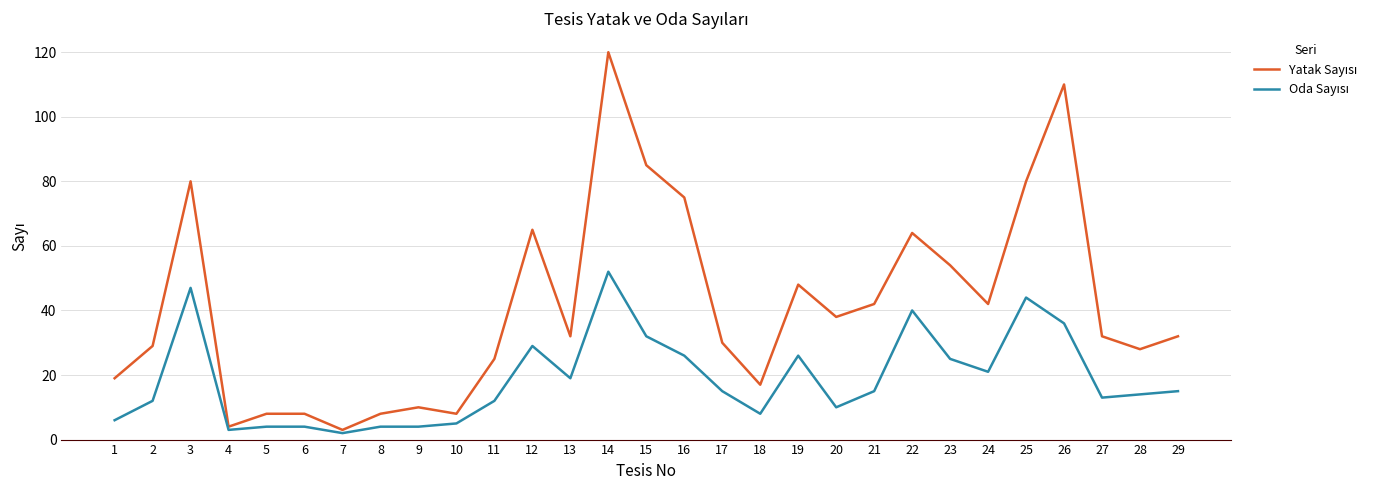

At which category is the sum across all series the highest?

14